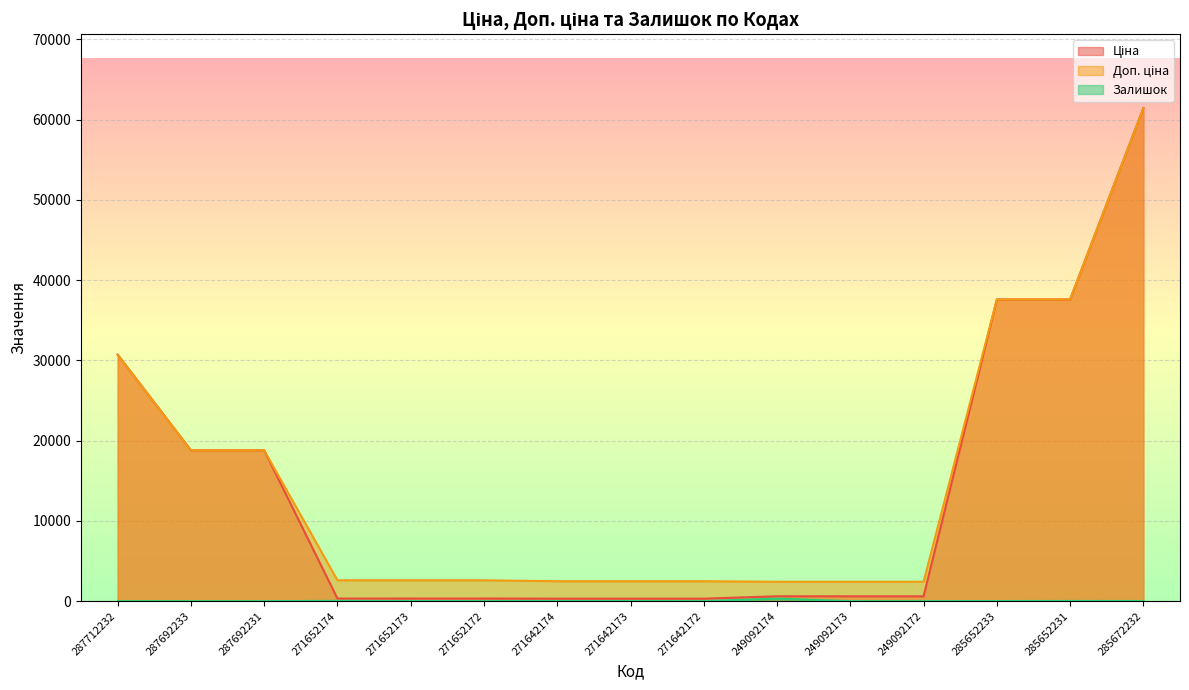

What are all the series names shown in the legend?

Ціна, Доп. ціна, Залишок